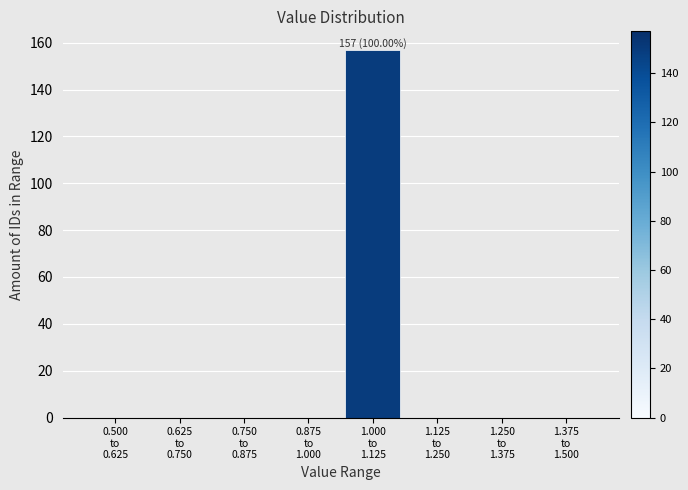

What is the maximum value shown in the chart?

157